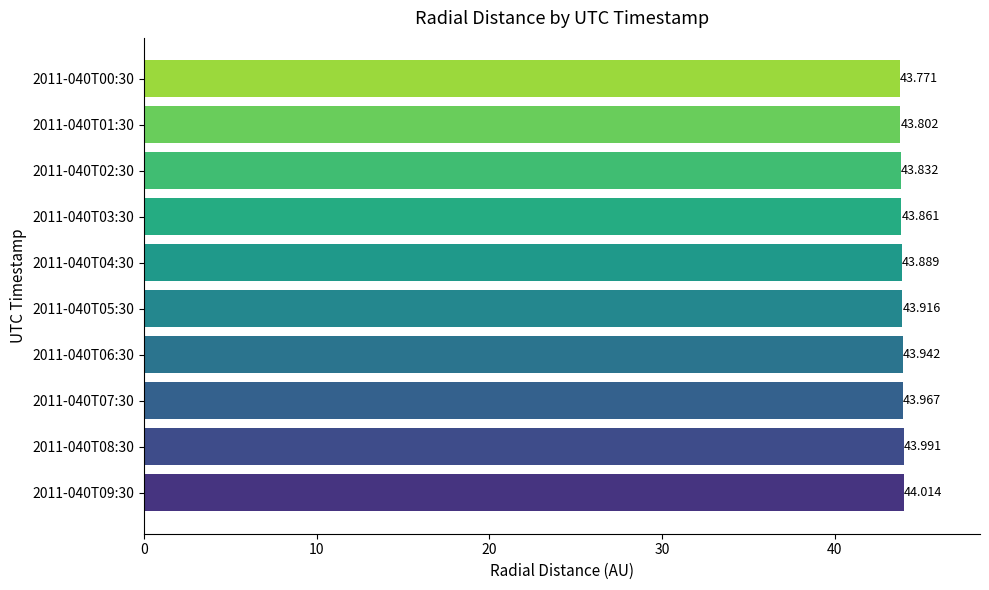

How many bars are there in total?

10